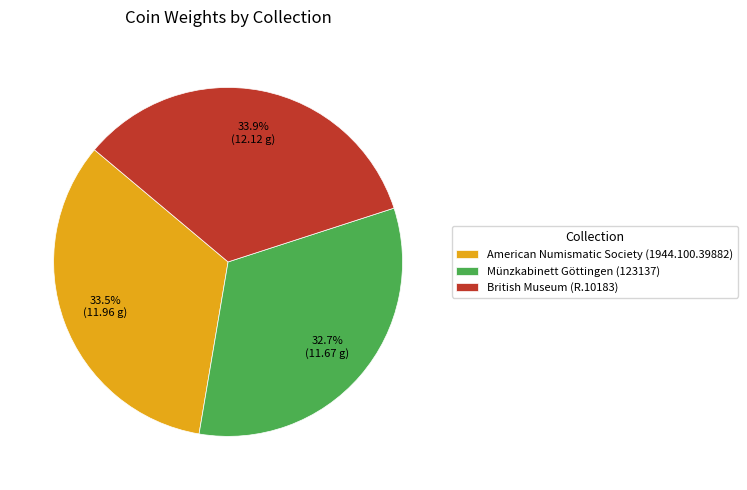

Does Münzkabinett Göttingen (123137) account for over 50% of the chart?

No